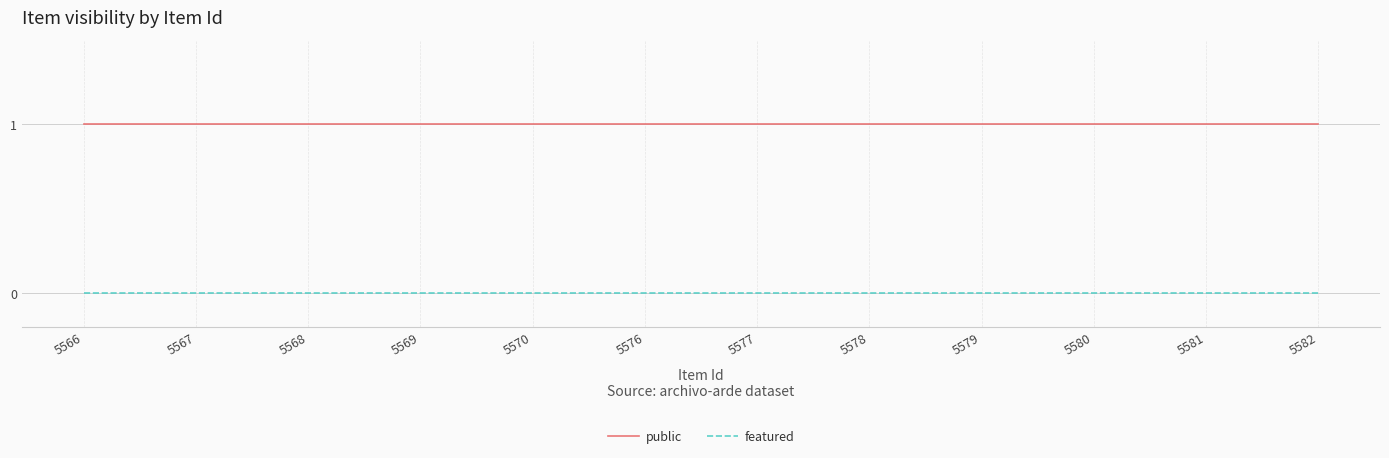

Reading left to right, transcribe all the data shown in this chart.

public: 1	1	1	1	1	1	1	1	1	1	1	1
featured: 0	0	0	0	0	0	0	0	0	0	0	0